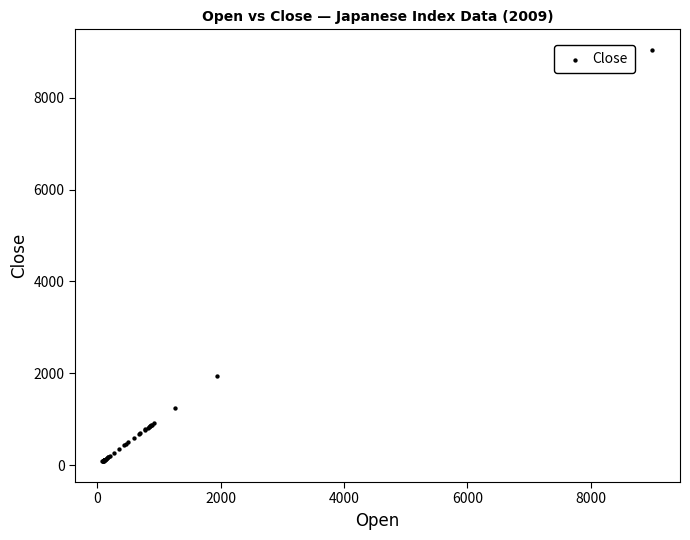

What Y value in the scatter plot is closest to 4560?

1943.8